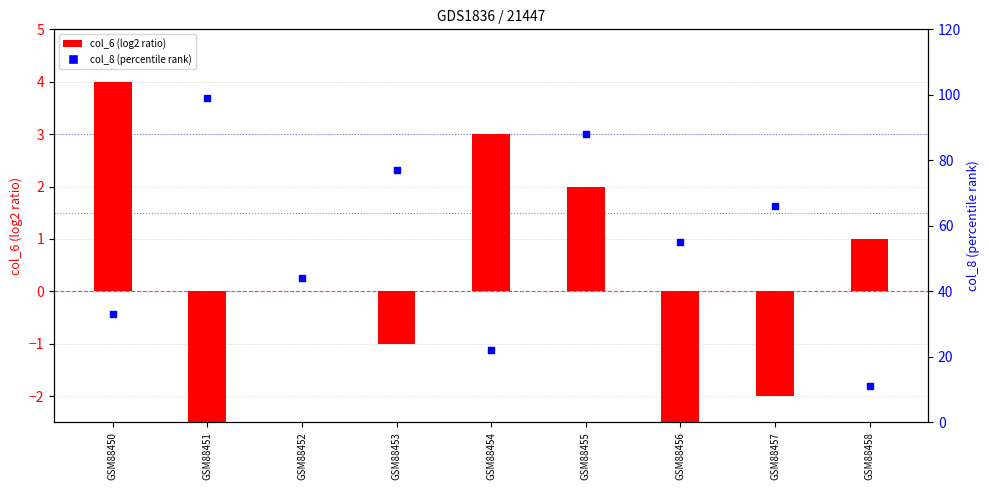

What are all the series names shown in the legend?

col_6 (log2 ratio), col_8 (percentile rank)